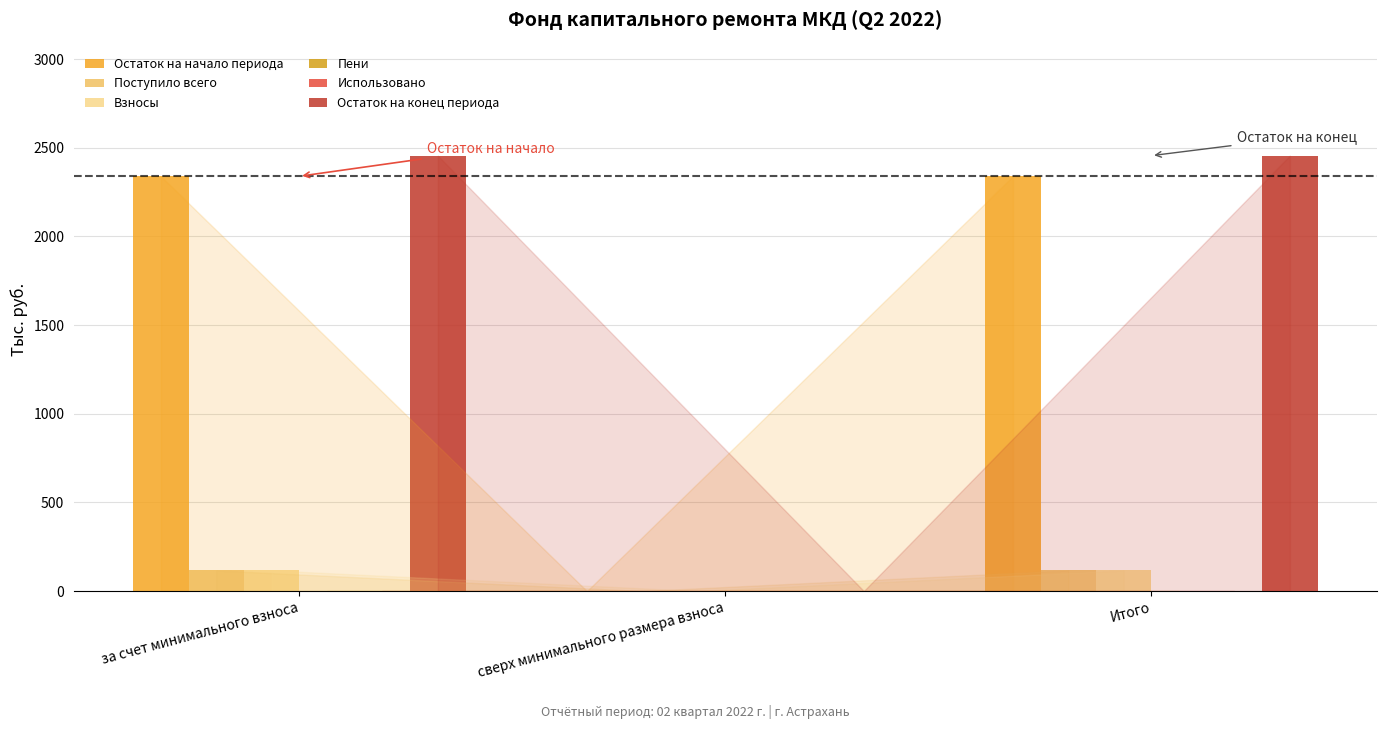

Reading left to right, what are all the values shown in this chart?

Остаток на начало периода: за счет минимального взноса=2339.2	сверх минимального размера взноса=0.0	Итого=2339.2
Поступило всего: за счет минимального взноса=116.2	сверх минимального размера взноса=0.0	Итого=116.2
Взносы: за счет минимального взноса=116.1	сверх минимального размера взноса=0.0	Итого=116.1
Пени: за счет минимального взноса=0.1	сверх минимального размера взноса=0.0	Итого=0.1
Использовано: за счет минимального взноса=0.0	сверх минимального размера взноса=0.0	Итого=0.0
Остаток на конец периода: за счет минимального взноса=2455.3	сверх минимального размера взноса=0.0	Итого=2455.3